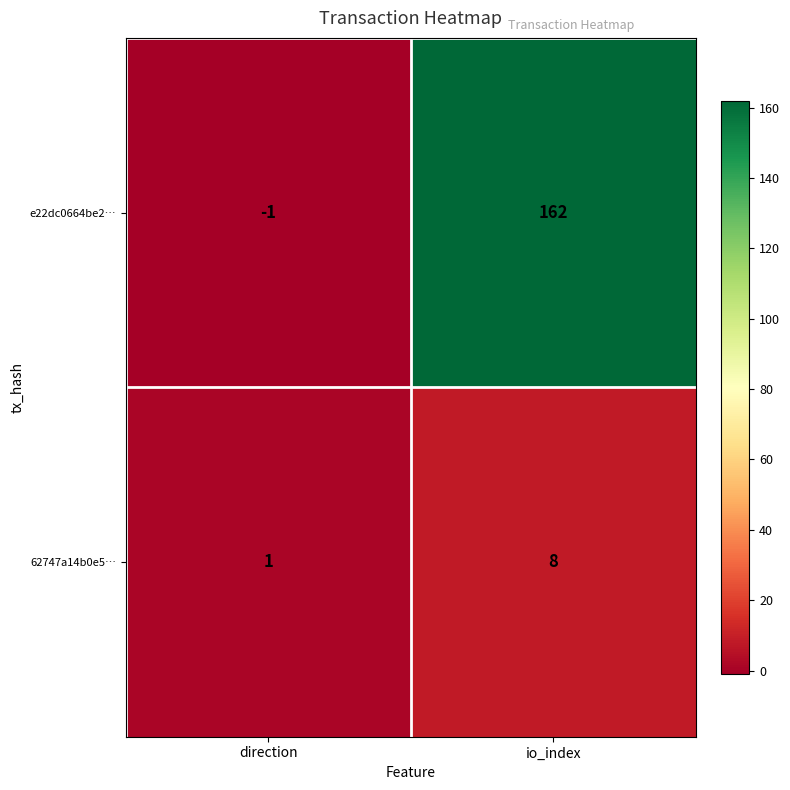

The e22dc0664be2… series shows -2 at direction. True or false?

False